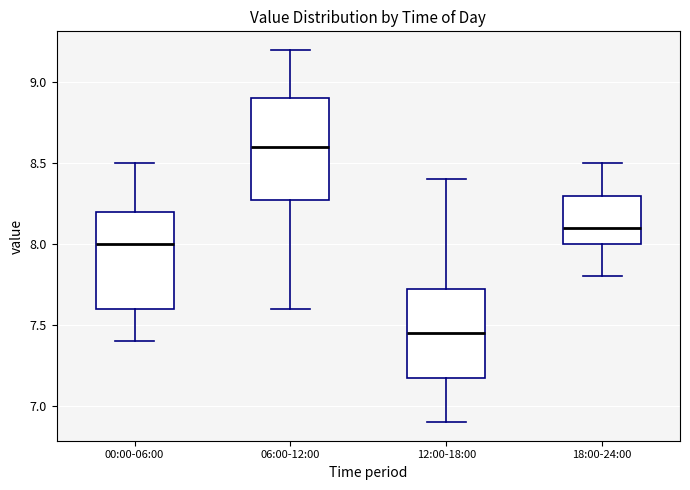

Reading left to right, transcribe this box plot: for each box, give where its median line is, the range the box spans, and where its two whiskers end, as read against the y-axis. The values are not printed on the chart, so give them approximately, as read against the axis.

00:00-06:00: median 8.00, box 7.60 to 8.20, whiskers 7.40 to 8.50
06:00-12:00: median 8.60, box 8.30 to 8.90, whiskers 7.60 to 9.20
12:00-18:00: median 7.45, box 7.20 to 7.75, whiskers 6.90 to 8.40
18:00-24:00: median 8.10, box 8.00 to 8.30, whiskers 7.80 to 8.50